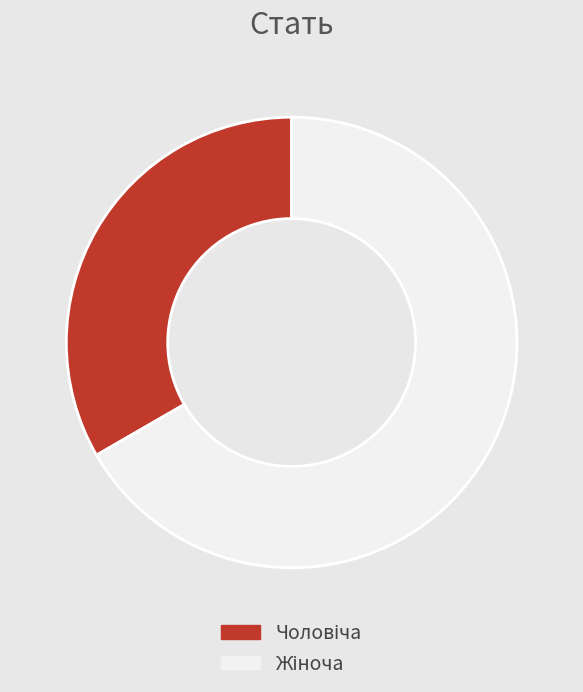

Does any single category account for the majority?

Yes